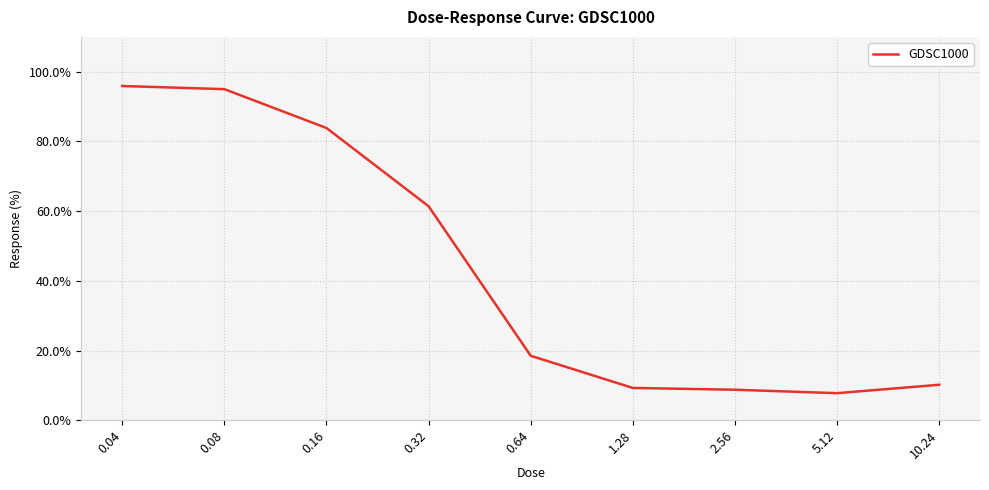

Does the chart have visible grid lines?

Yes